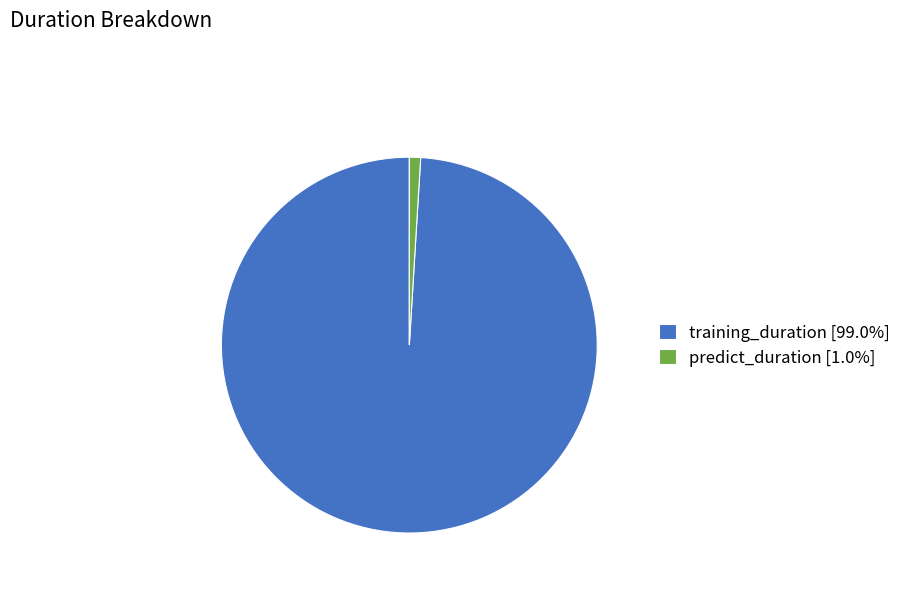

Does training_duration [99.0%] represent more than half of the total?

Yes